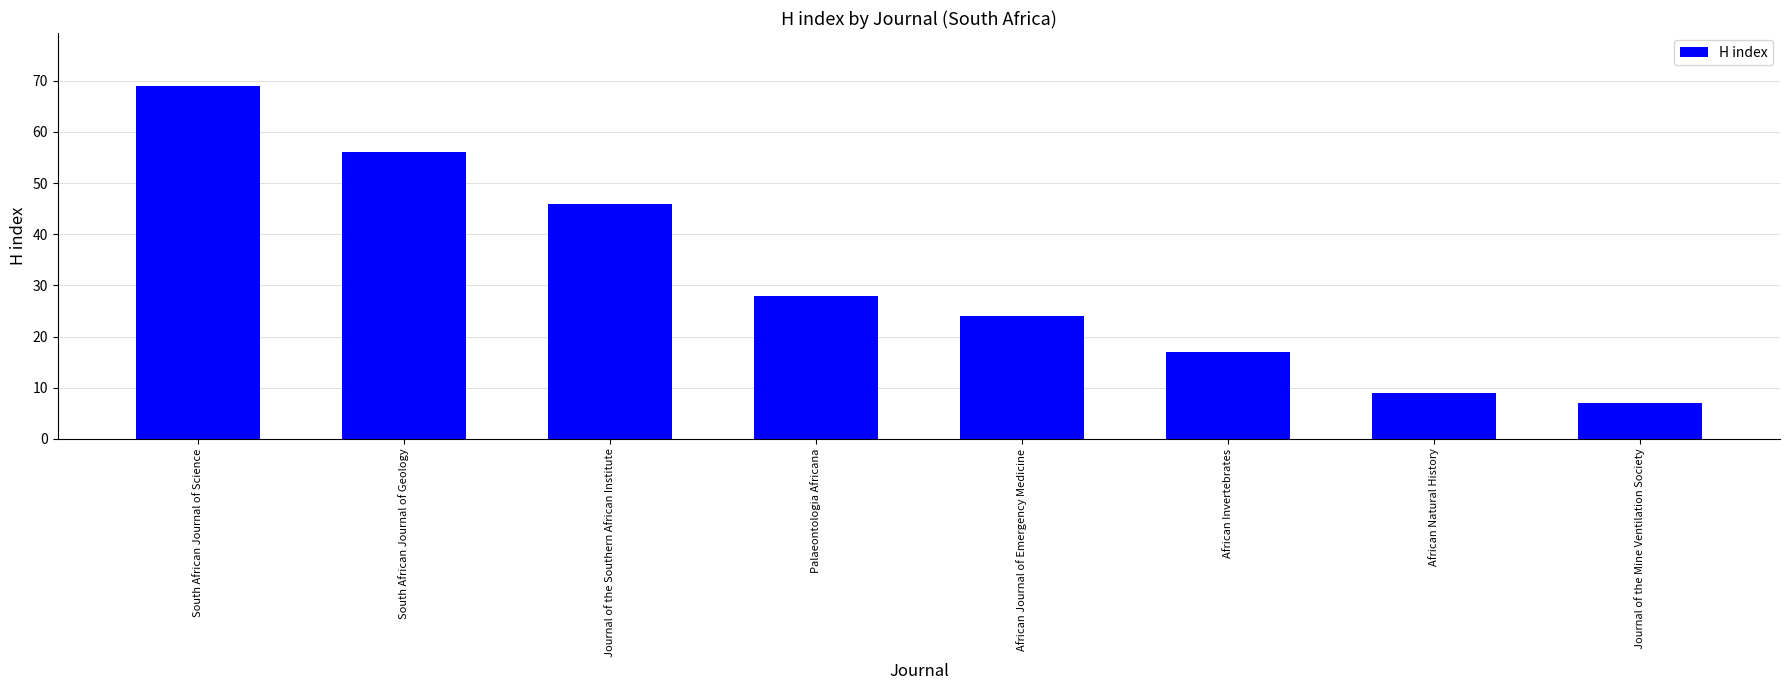

What is the average value?

32